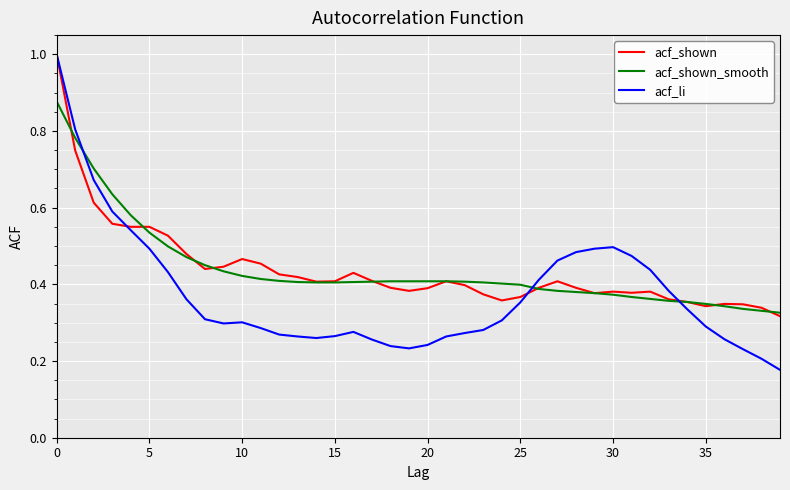

Which series has the largest range (max minus min)?

acf_li